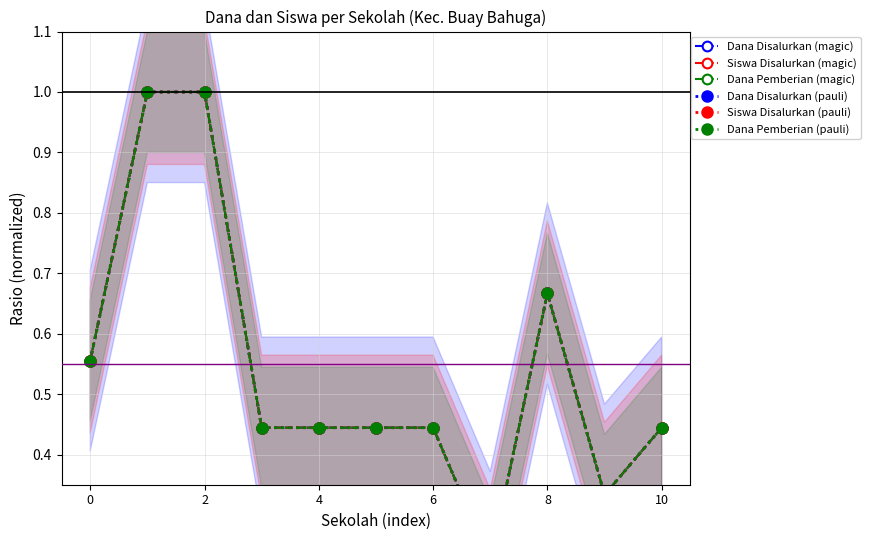

Between 7 and 6, which is larger?

6